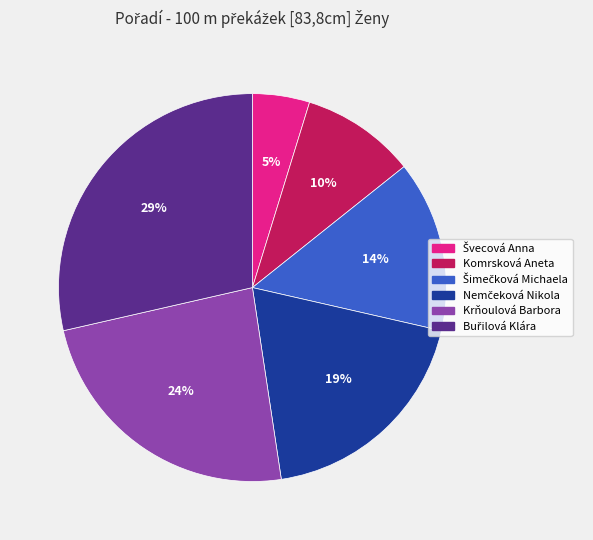

Is there a majority slice in this chart?

No